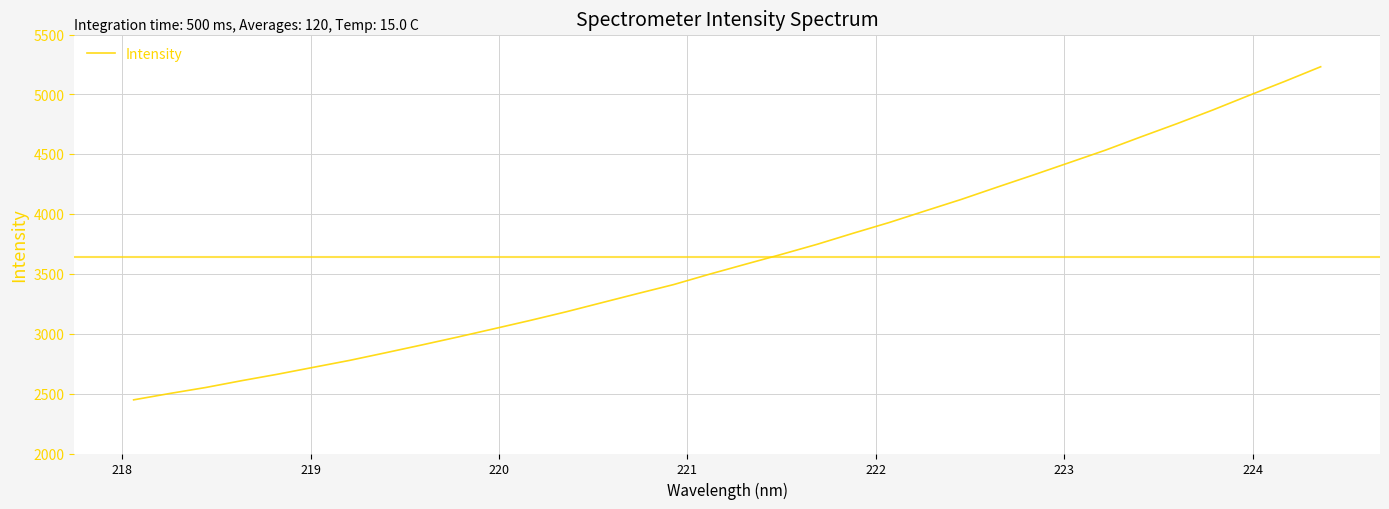

What is the minimum value shown in the chart?

2448.2